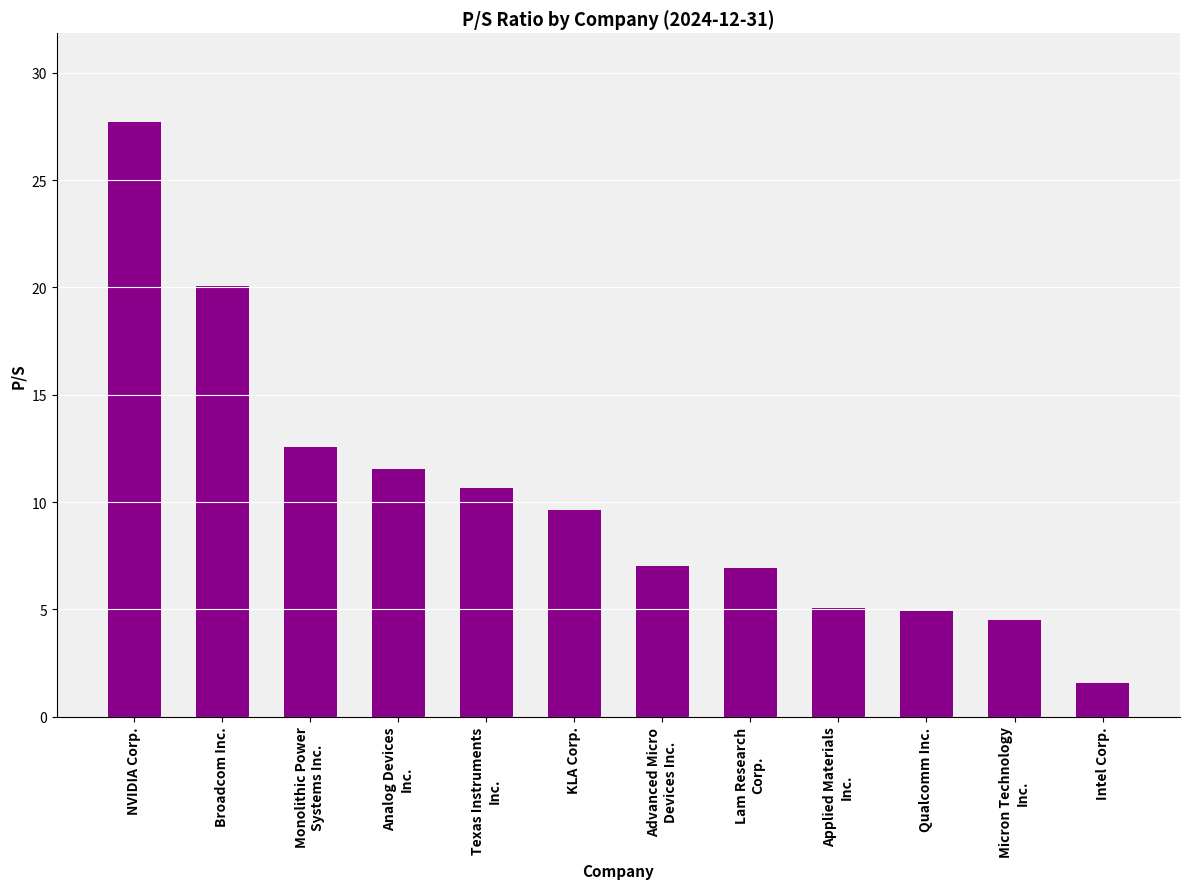

At which category does the chart reach its minimum across all series?

Intel Corp.